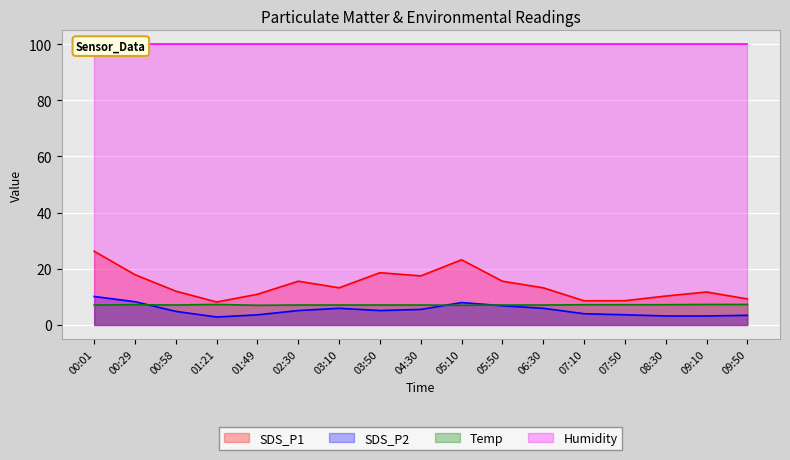

What is the label of the 2nd point from the right?

09:10